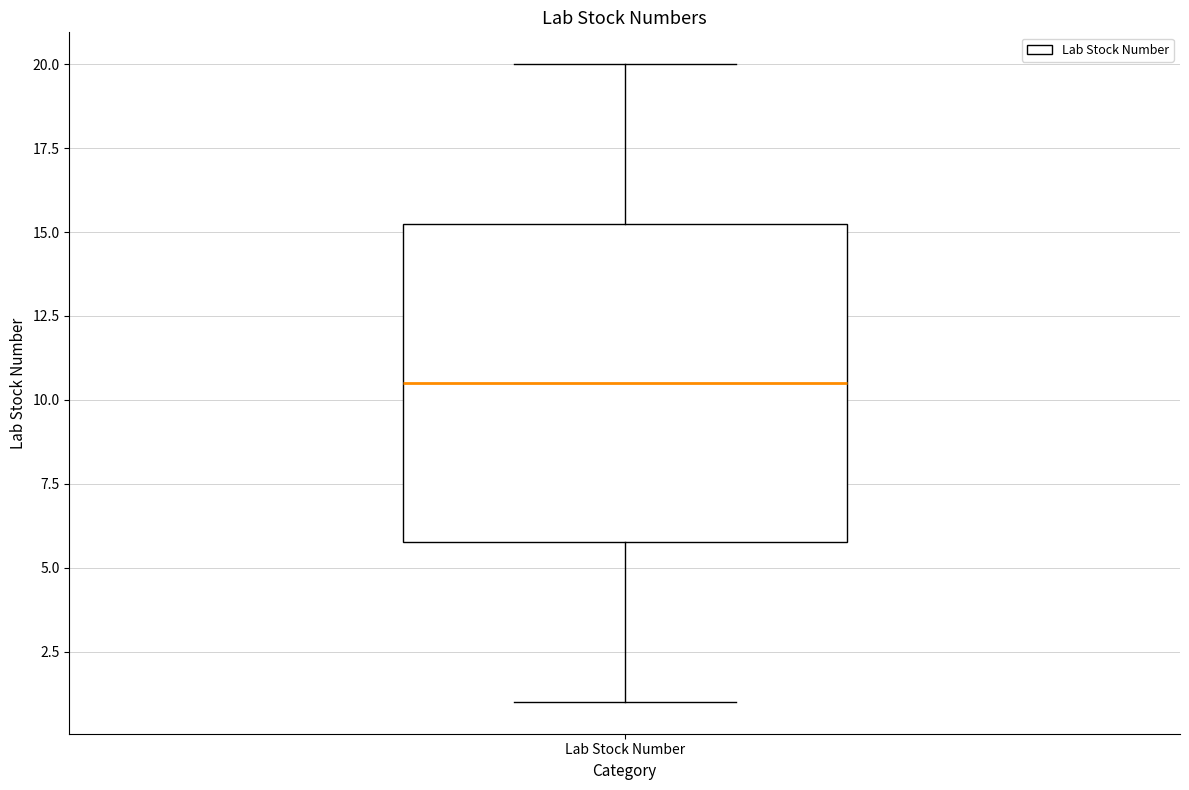

Read this box plot against the y-axis: the position of the median line, the range covered by the box, and the ends of both whiskers. The values are not printed on the chart, so give them approximately, as read against the axis.

median 10.5, box 6.0 to 15.5, whiskers 1.0 to 20.0